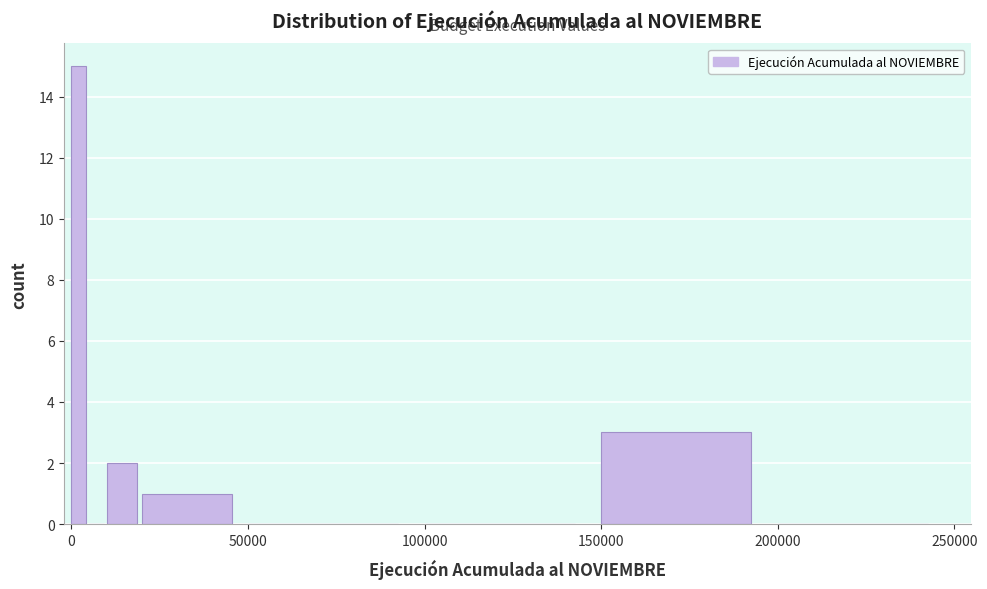

Read against the x-axis, roughly where is the centre of the tallest bar?

0